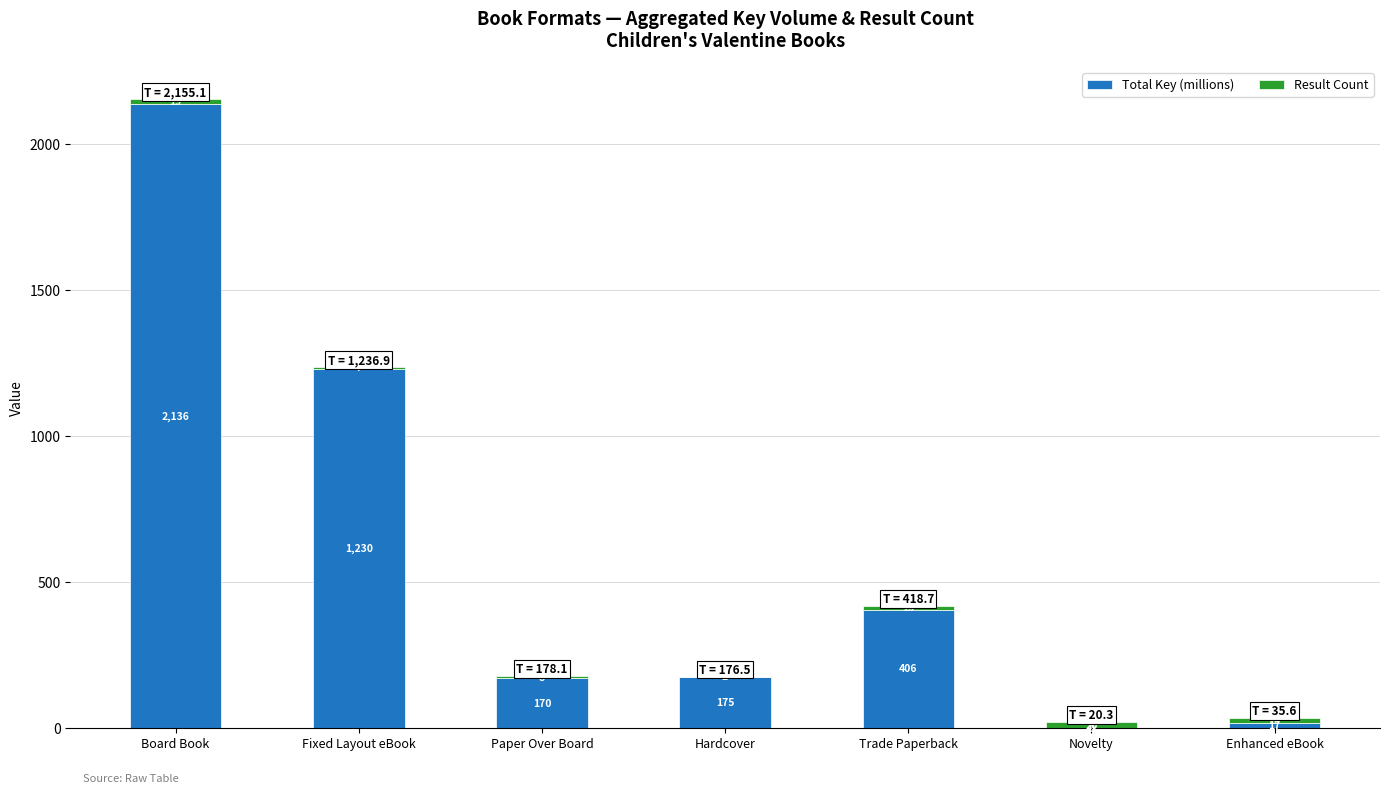

At which category is the sum across all series the highest?

Board Book